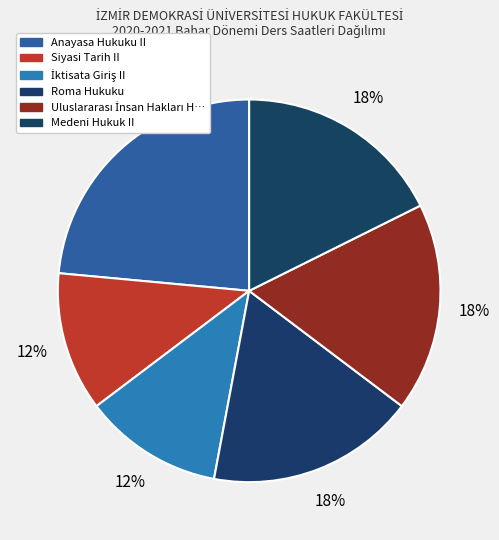

Count the number of slices in the pie.

6